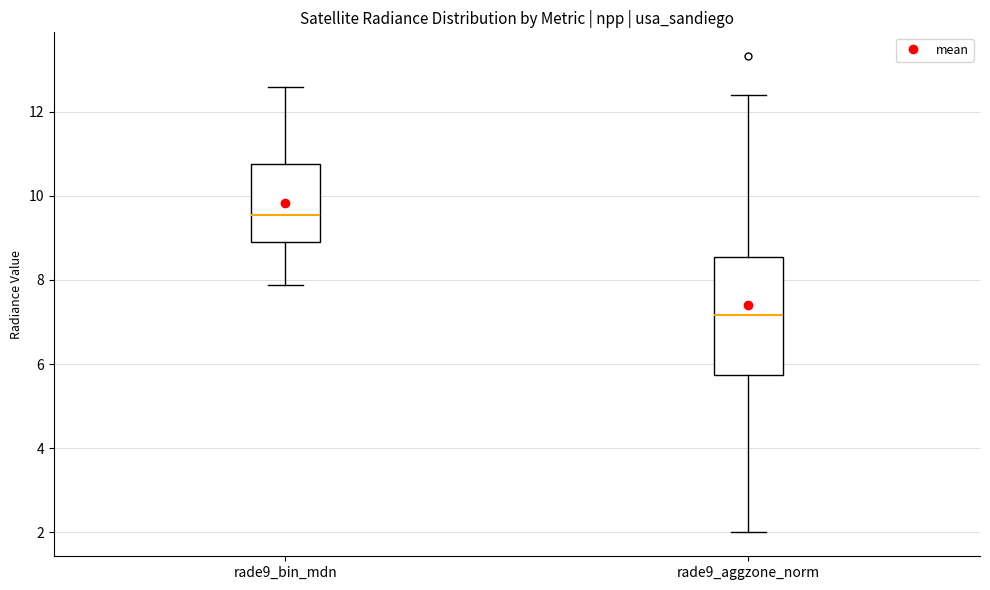

Reading left to right, read every box against the y-axis: the position of its median line, the range the box covers, and the ends of its whiskers. The values are not printed on the chart, so give them approximately, as read against the axis.

rade9_bin_mdn: median 9.6, box 8.8 to 10.8, whiskers 7.8 to 12.6
rade9_aggzone_norm: median 7.2, box 5.8 to 8.6, whiskers 2.0 to 12.4